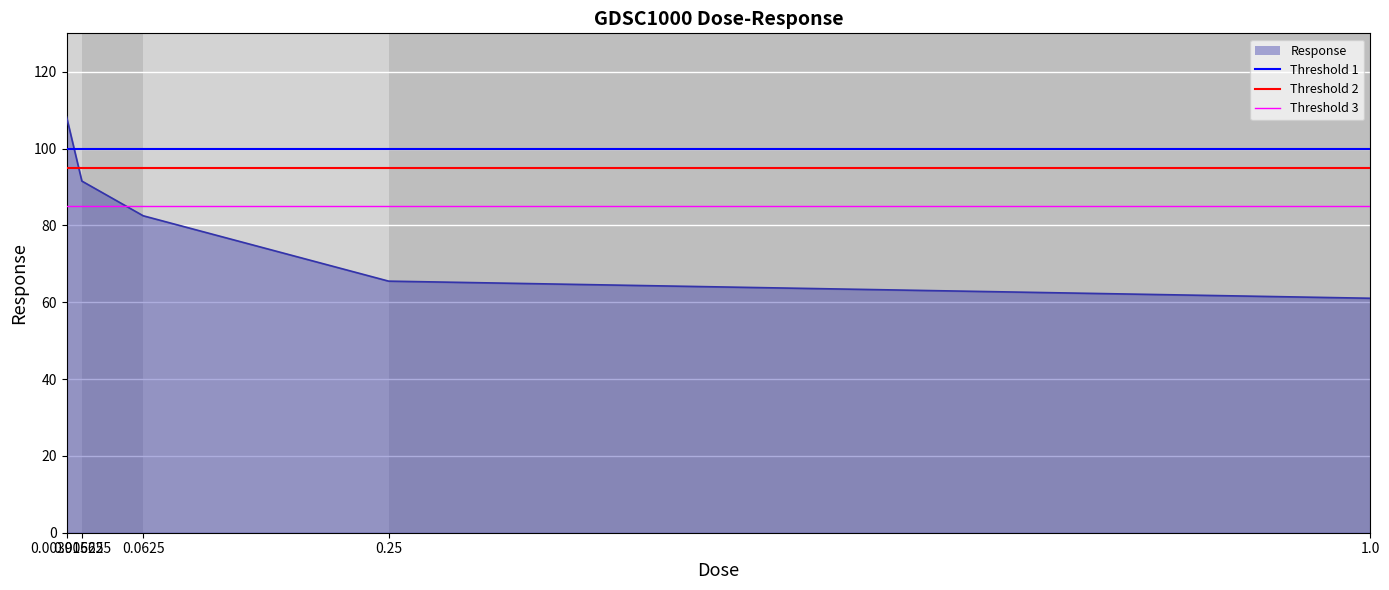

What is the average value?

81.8